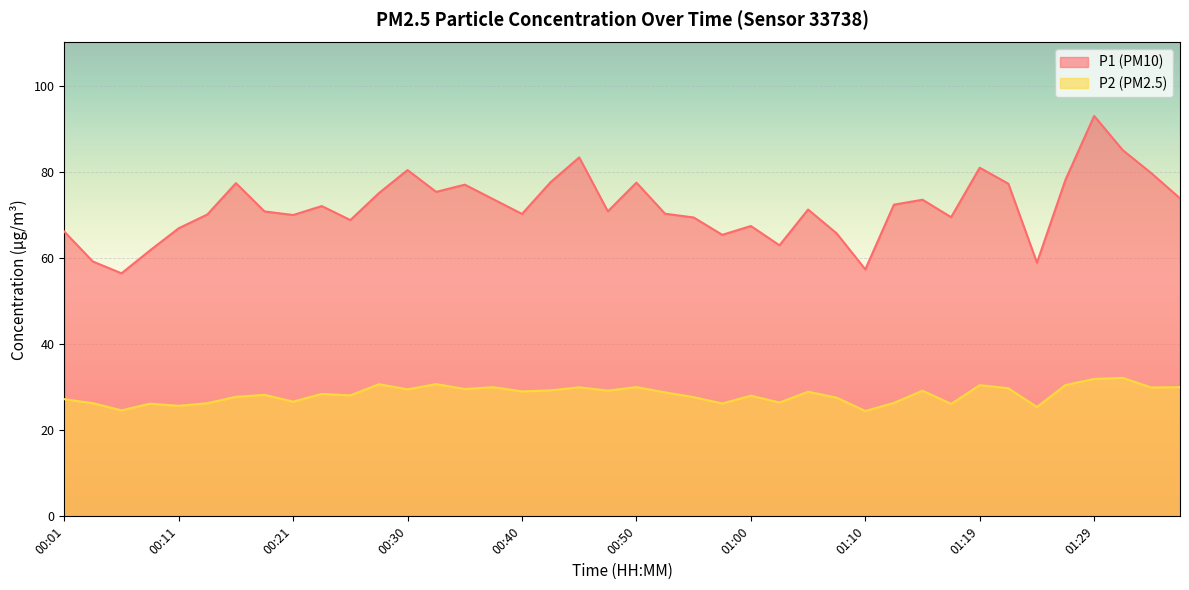

At which category is the sum across all series the highest?

01:29